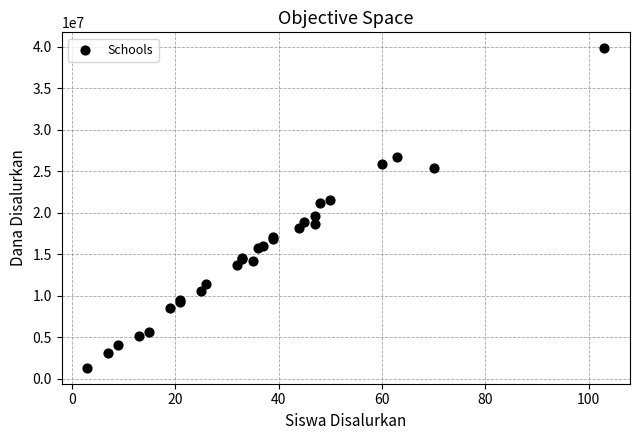

What Y value in the scatter plot is closest to 20587500?

21150000